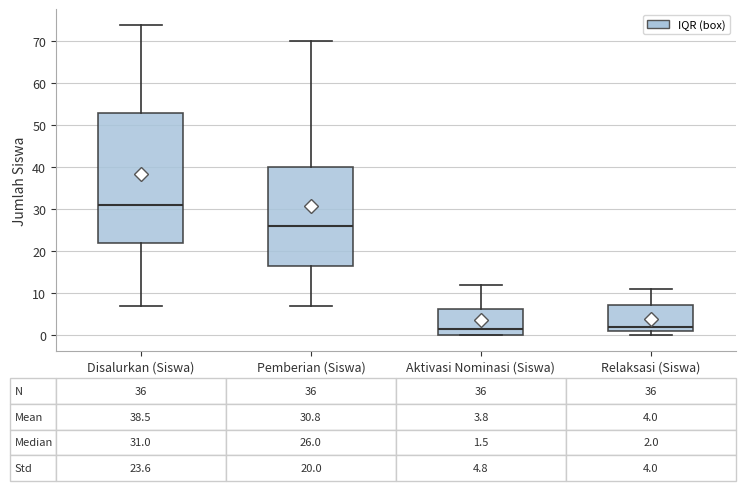

Comparing the boxes themselves (not the whiskers), which one is the tallest?

Disalurkan (Siswa)